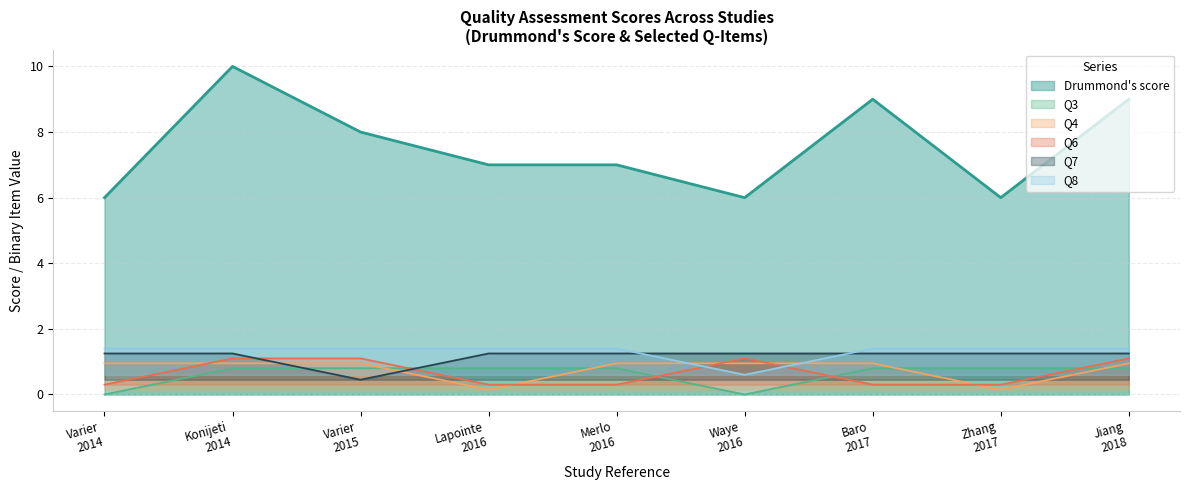

Which series has the largest total across all categories?

Drummond's score